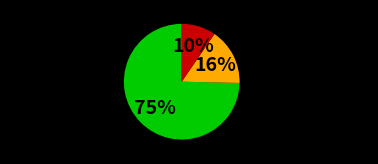

Between Group 3 (III/14-IV/14) and Group 1 (I/12-III/13), which is larger?

Group 1 (I/12-III/13)